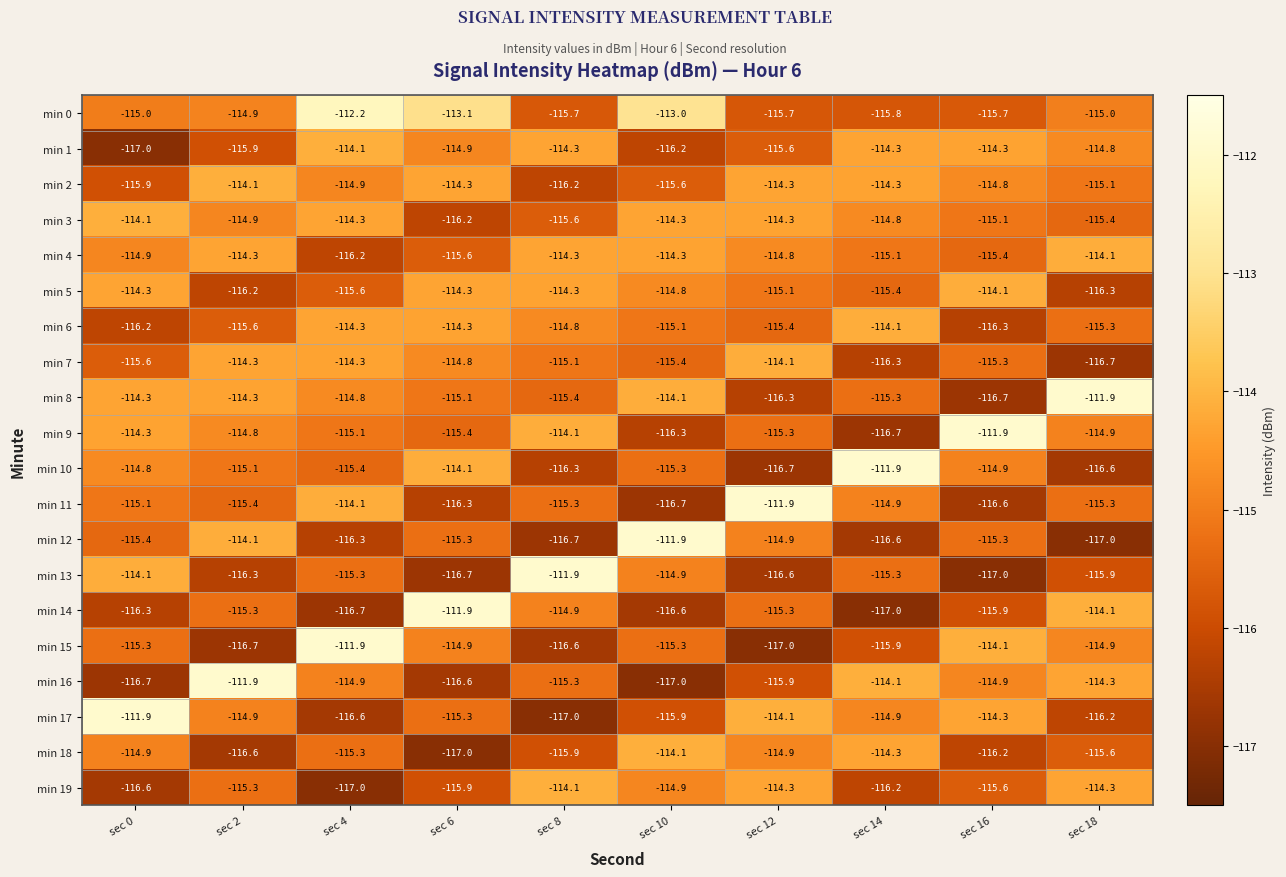

The min 17 series shows -69.3 at sec 12. True or false?

False